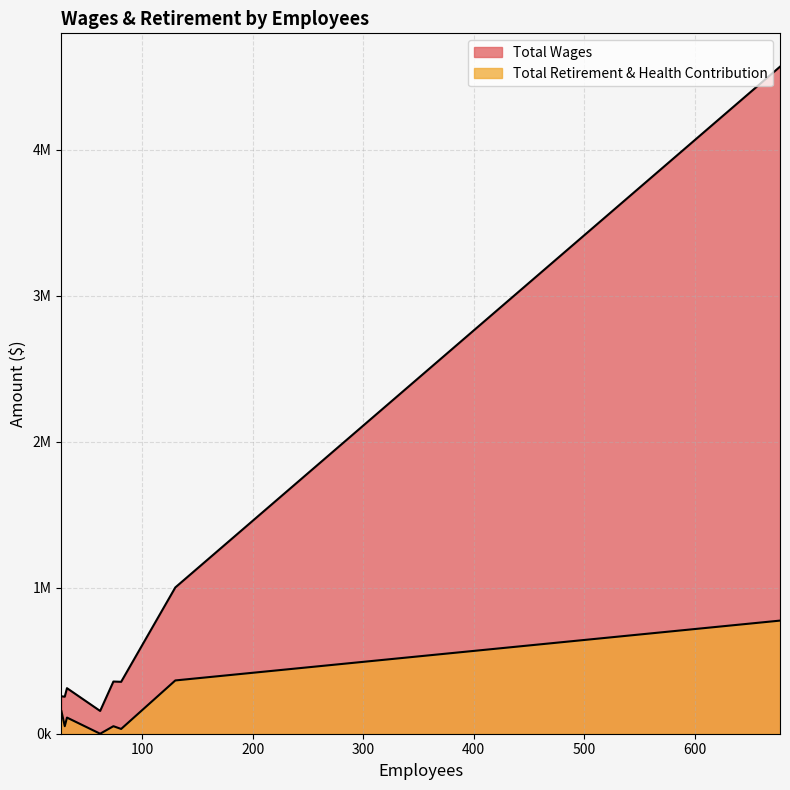

Which has a higher value, 32 or 27?

32